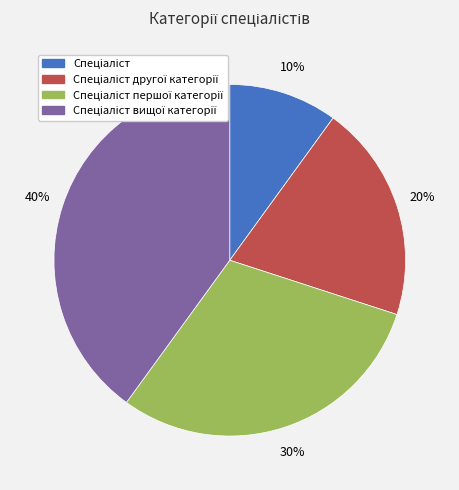

How many slices are in this pie chart?

4